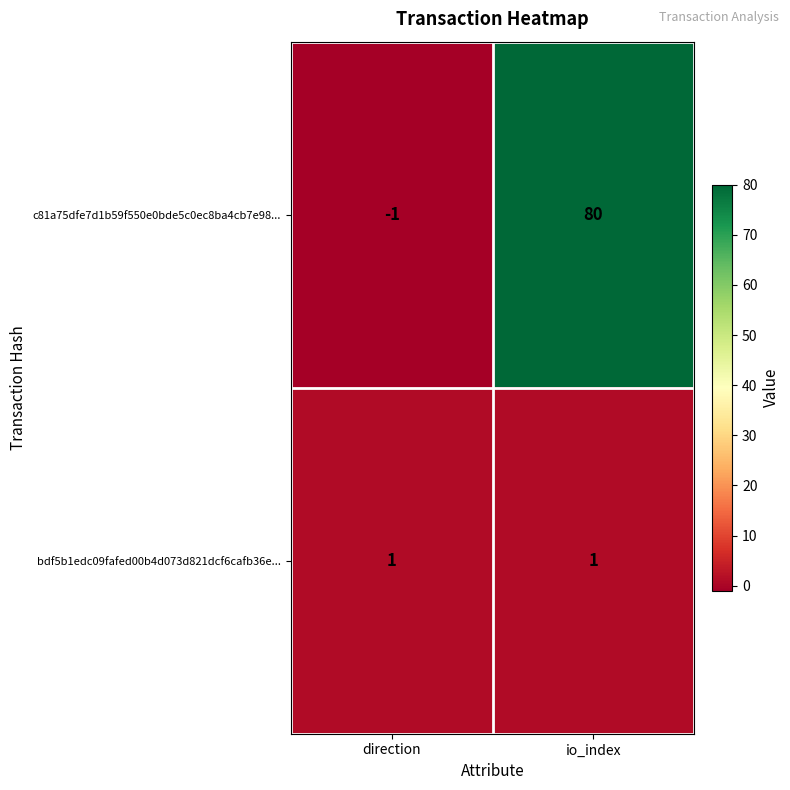

Reading left to right, extract all data points from this chart.

c81a75dfe7d1b59f550e0bde5c0ec8ba4cb7e98...: direction=-1	io_index=80
bdf5b1edc09fafed00b4d073d821dcf6cafb36e...: direction=1	io_index=1